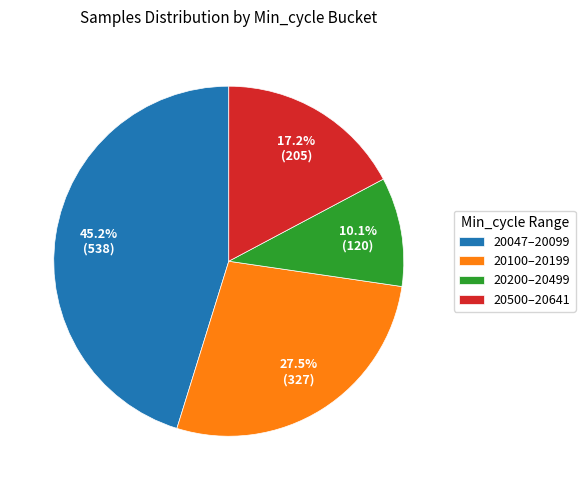

What is the smallest slice in the pie chart?

20200–20499